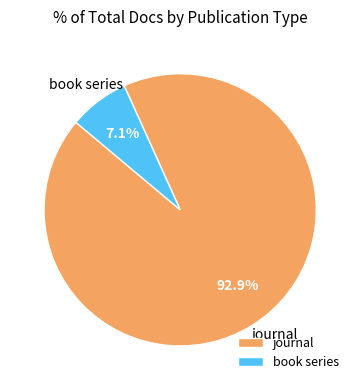

Does any single category account for the majority?

Yes